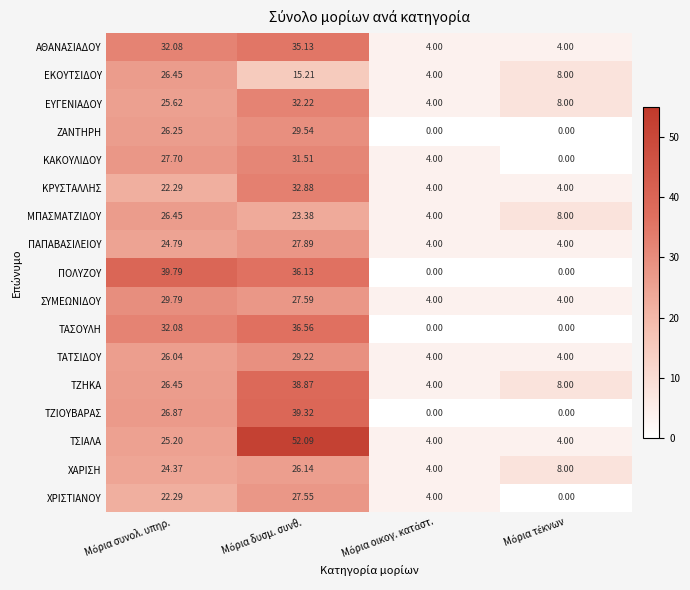

Which series has the largest total across all categories?

ΤΣΙΑΛΑ